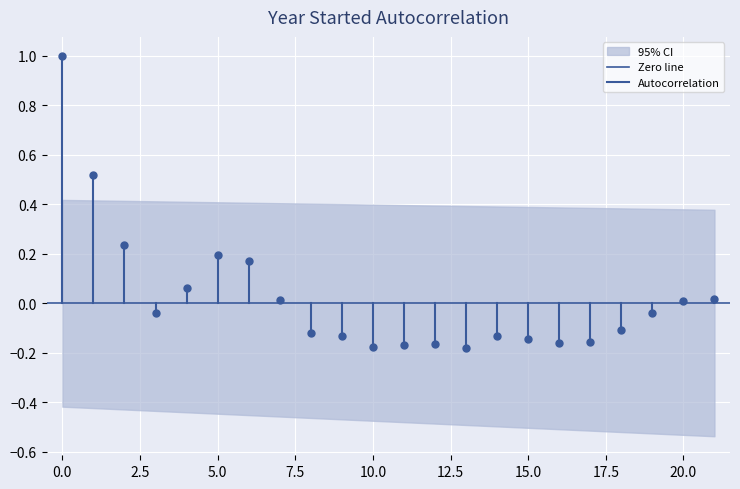

What is the highest value of the Autocorrelation series?

1